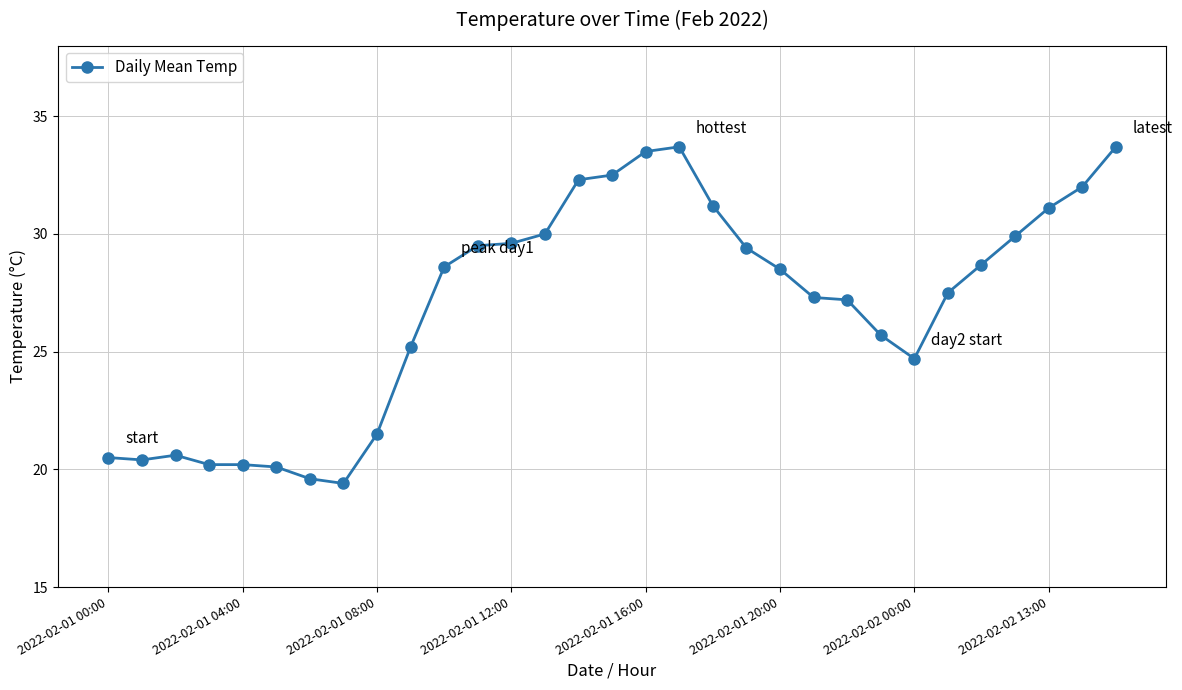

What is the minimum value shown in the chart?

19.4